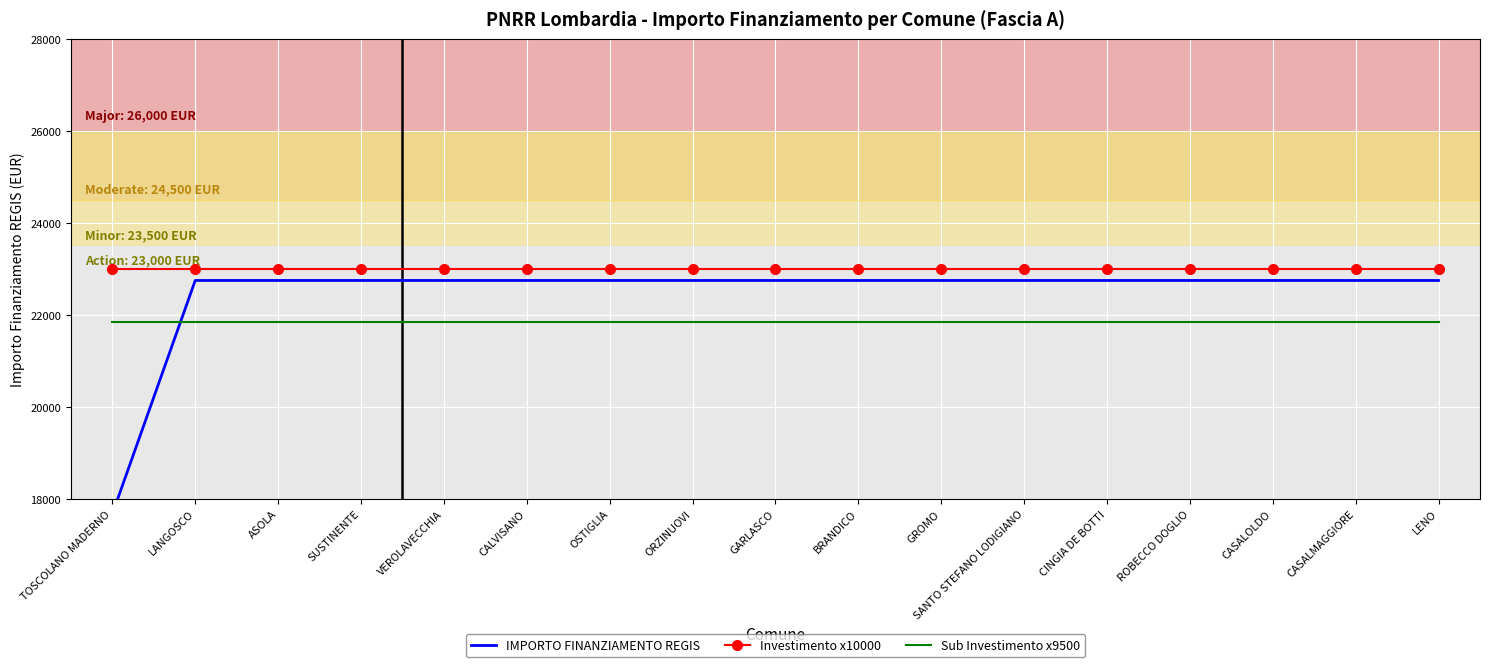

The IMPORTO FINANZIAMENTO REGIS series shows 22750.0 at CALVISANO. True or false?

True